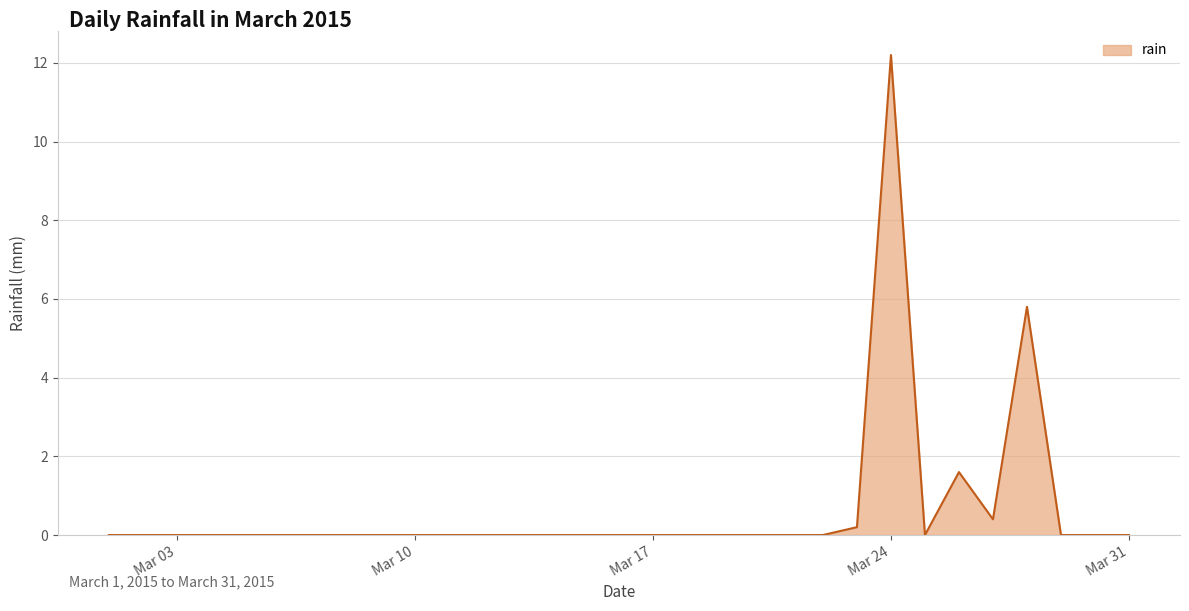

How many lines are shown in the chart?

1